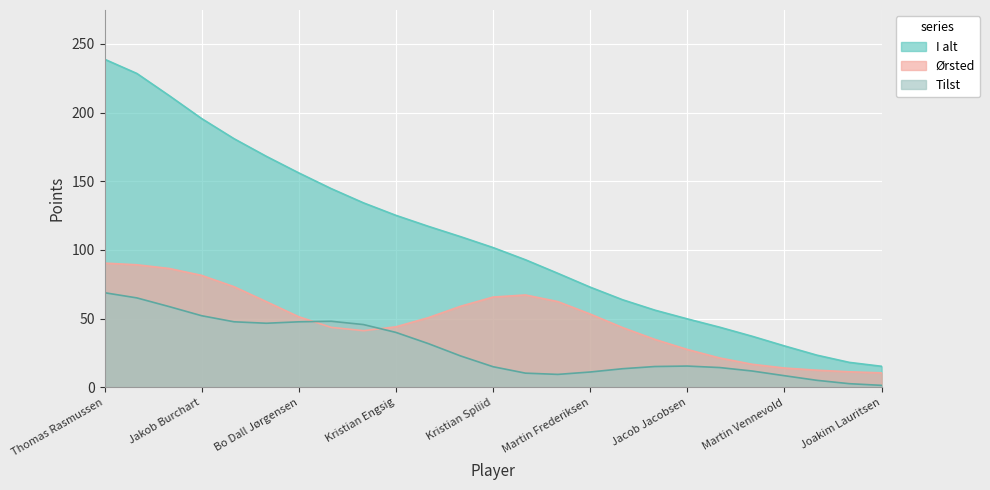

Where is the first local minimum for Ørsted?

Christian Madsen